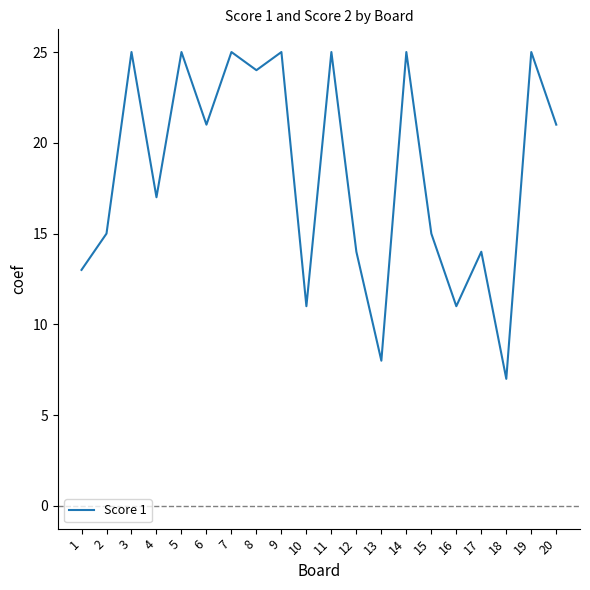

Which category has the lowest value across all series?

18